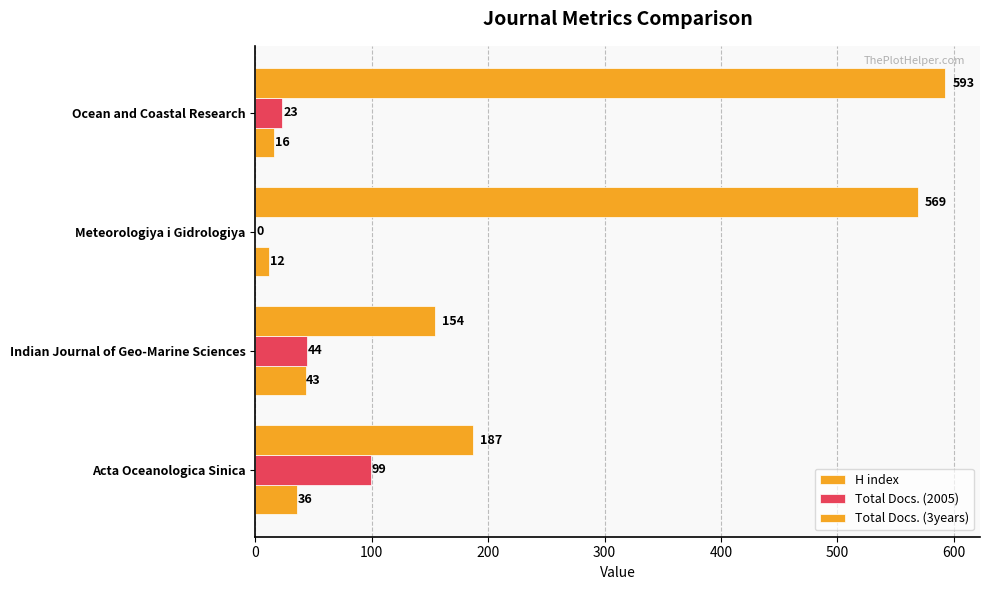

Reading left to right, what are all the values shown in this chart?

H index: 0=36	100=43	200=12	300=16
Total Docs. (2005): 0=99	100=44	200=0	300=23
Total Docs. (3years): 0=187	100=154	200=569	300=593